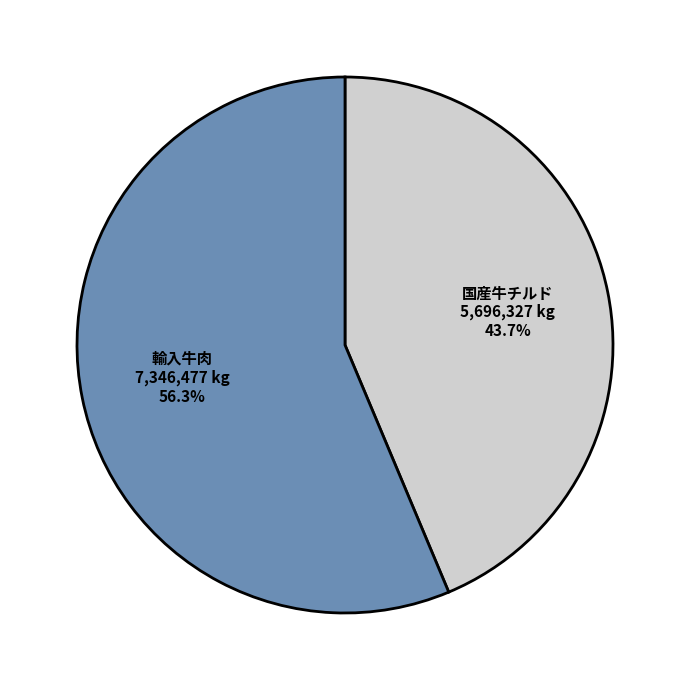

To the nearest percent, what is the difference between the largest and smallest slice percentages?

13%